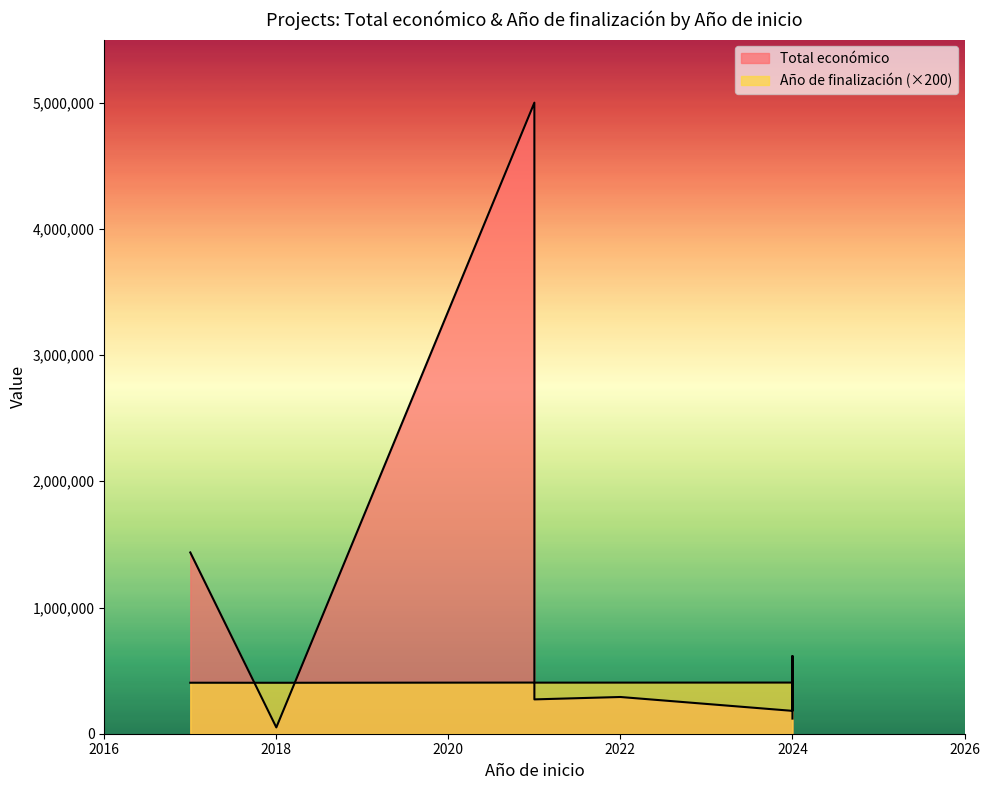

In Total económico, how many points are lower than both neighbors (excluding endpoints)?

3